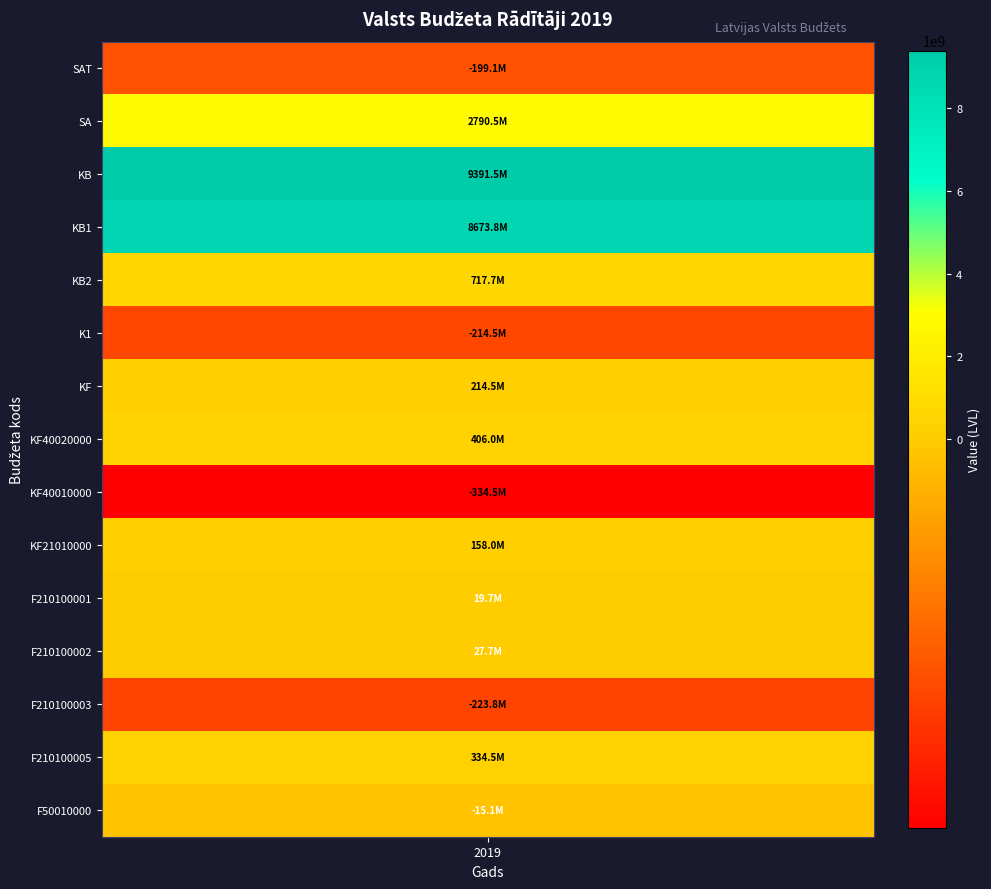

What is the change in value from SA to K1?

-3004942871